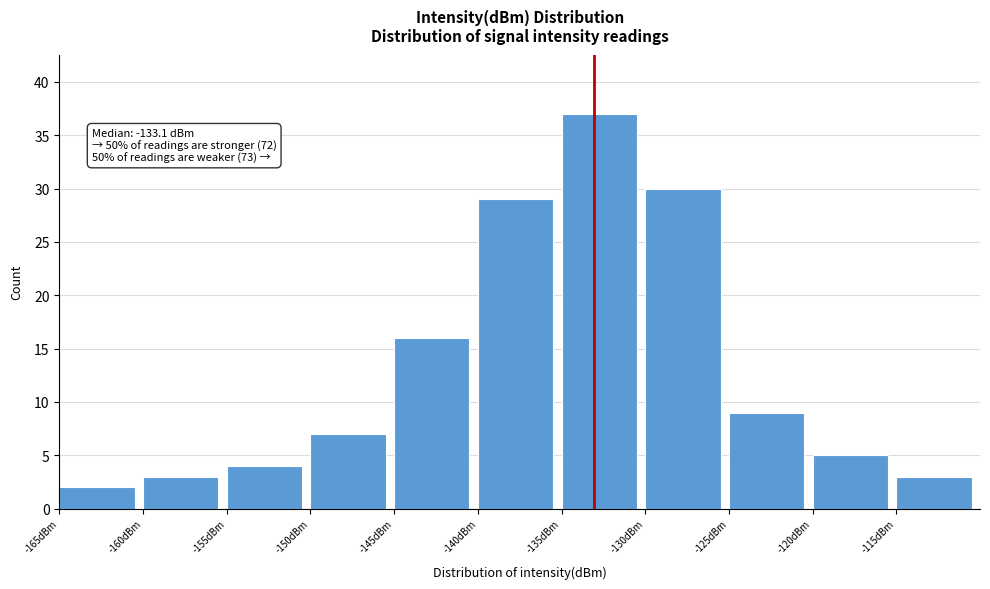

Which range on the x-axis has the tallest bar?

-135 to -130